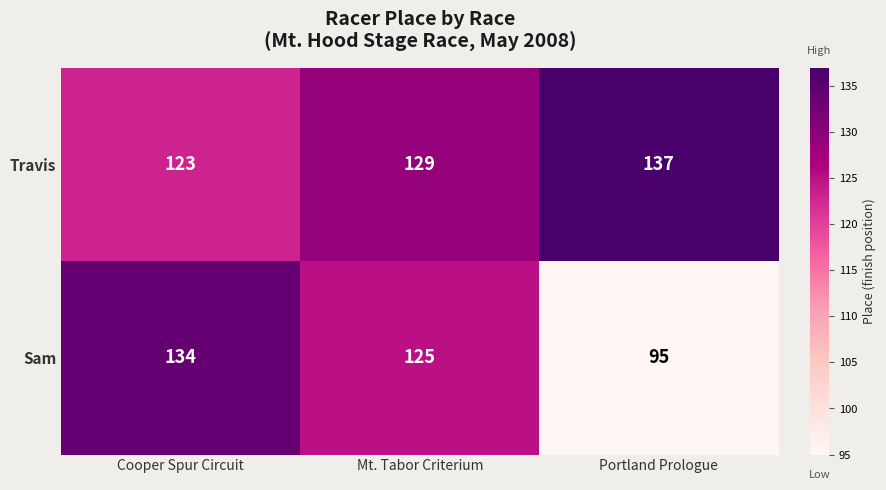

What is the difference between the highest and lowest values at Mt. Tabor Criterium?

4